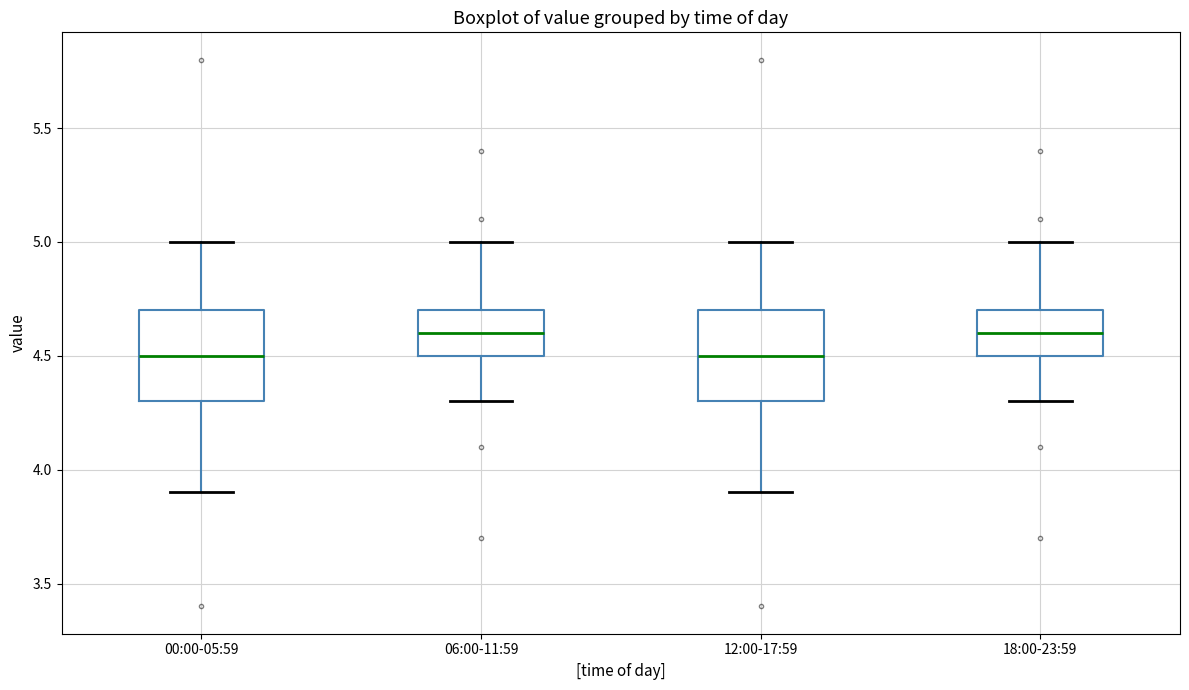

Reading left to right, transcribe this box plot: for each box, give where its median line is, the range the box spans, and where its two whiskers end, as read against the y-axis. The values are not printed on the chart, so give them approximately, as read against the axis.

00:00-05:59: median 4.5, box 4.3 to 4.7, whiskers 3.9 to 5.0
06:00-11:59: median 4.6, box 4.5 to 4.7, whiskers 4.3 to 5.0
12:00-17:59: median 4.5, box 4.3 to 4.7, whiskers 3.9 to 5.0
18:00-23:59: median 4.6, box 4.5 to 4.7, whiskers 4.3 to 5.0